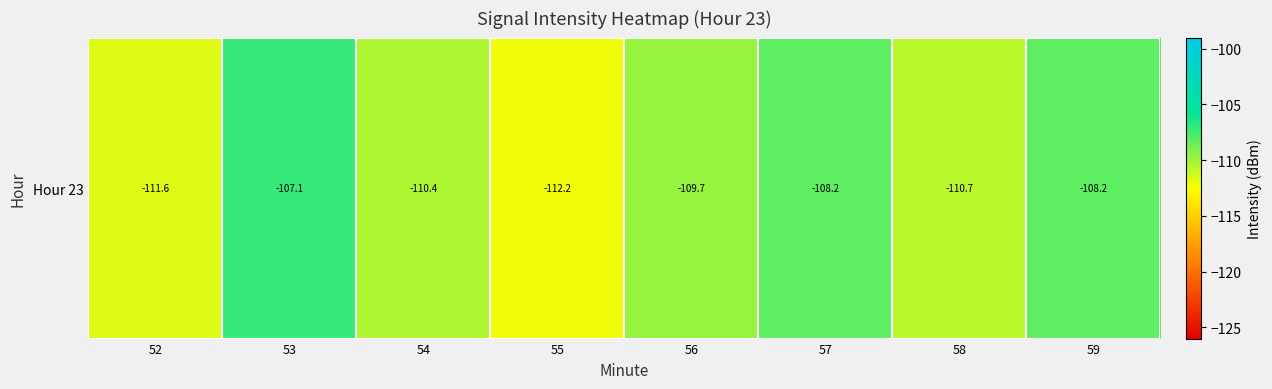

What is the sum of the values at 56 and 52?

-221.3